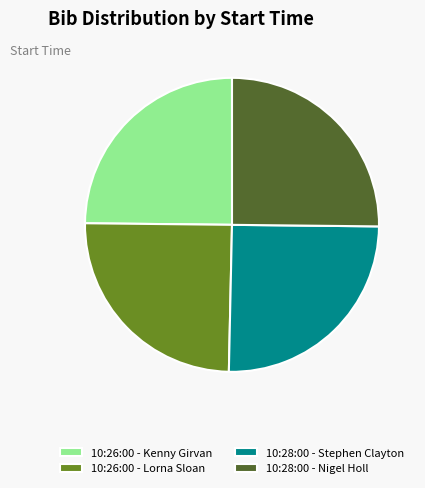

True or false: 10:28:00 - Nigel Holl accounts for 14% of the total.

False